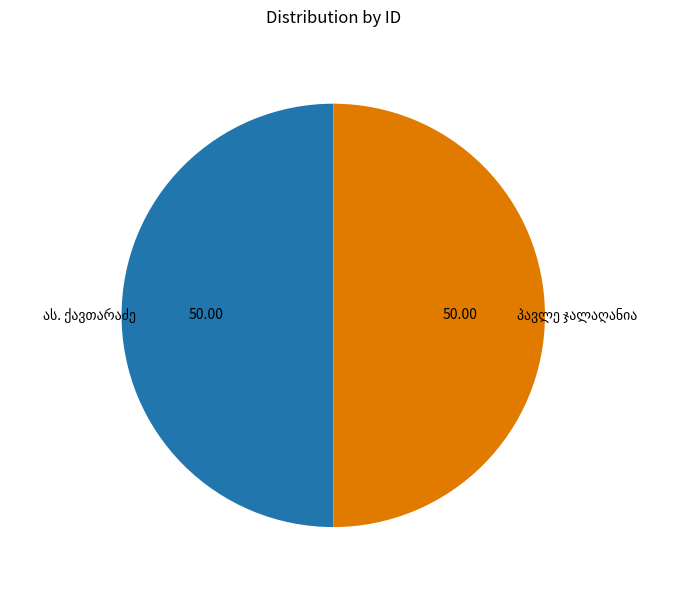

What is the smallest slice in the pie chart?

პავლე ჯალაღანია